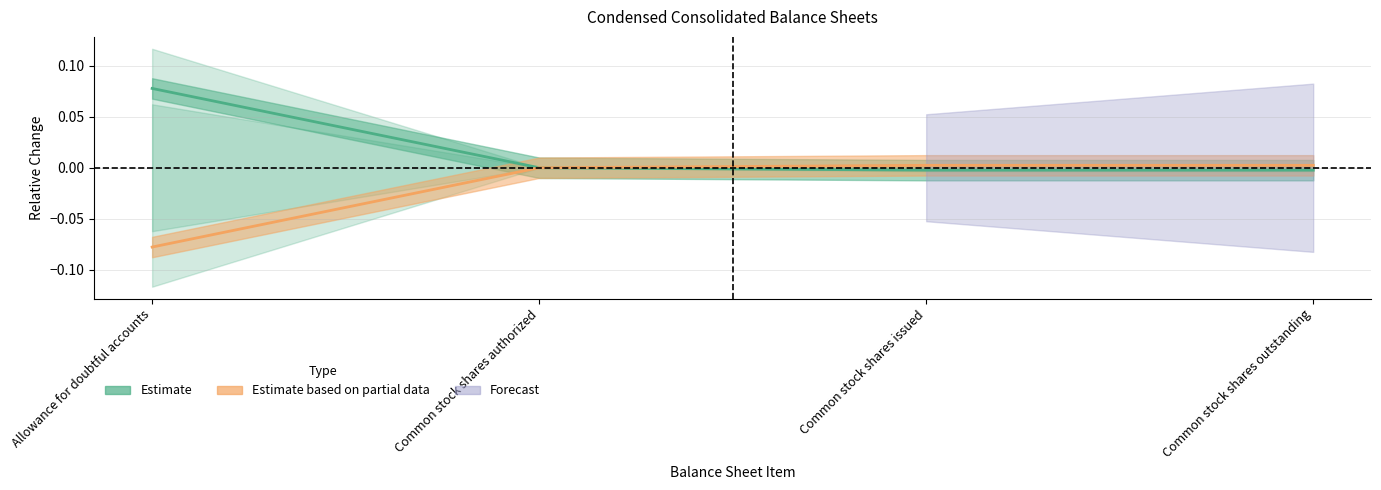

List the series in order of their peak value, highest first.

Mar. 31, 2020, Dec. 31, 2019